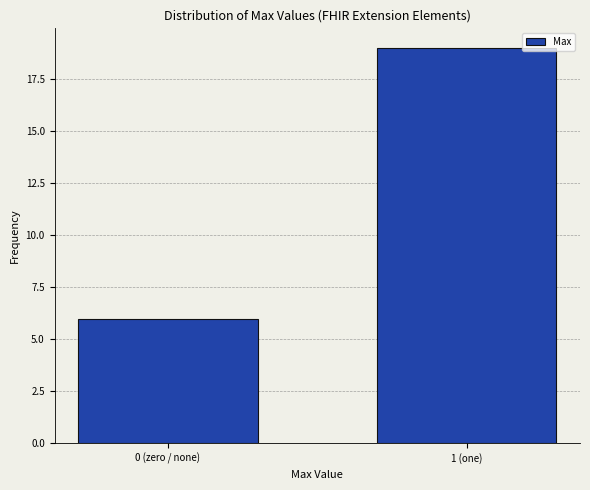

Reading left to right, transcribe all the data shown in this chart.

0 (zero / none)=6	1 (one)=19